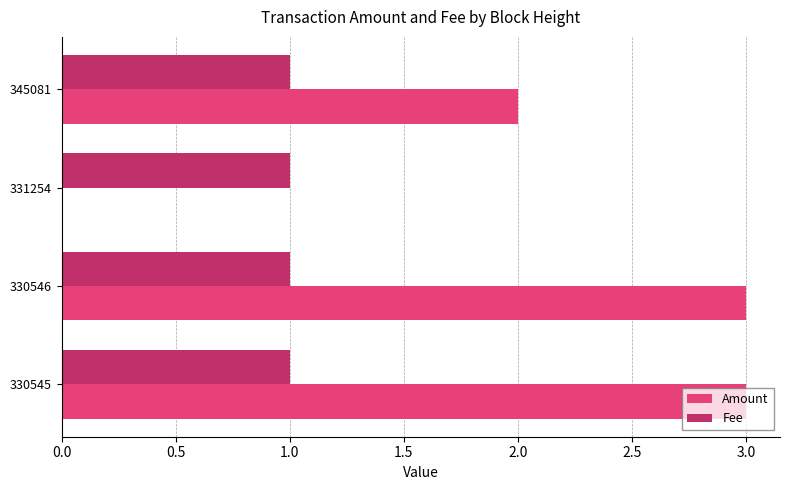

What is the total value across all series at 331254?

1.0